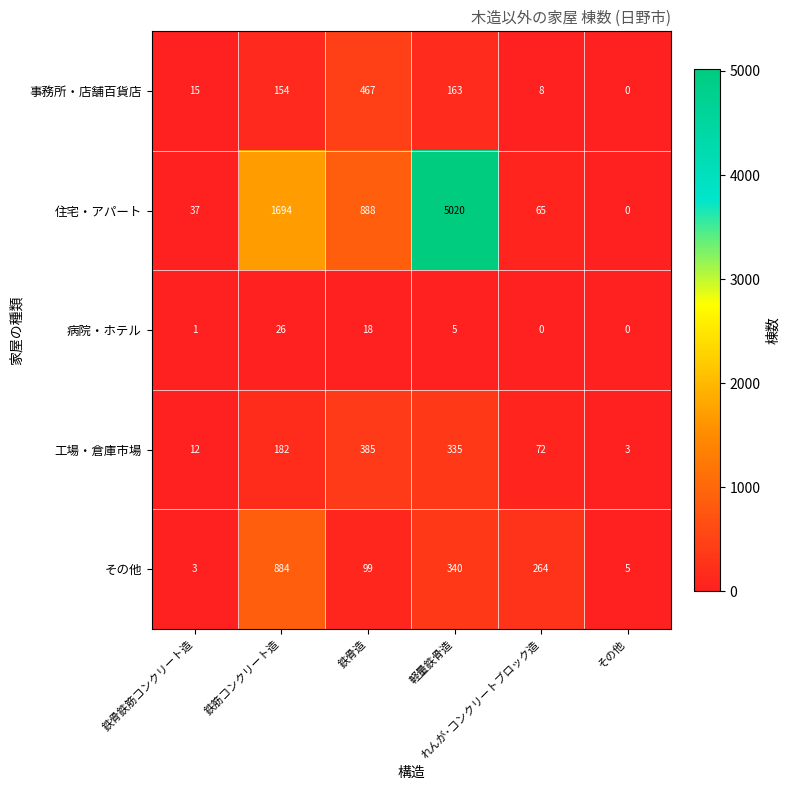

Which label corresponds to the largest value in the chart?

軽量鉄骨造